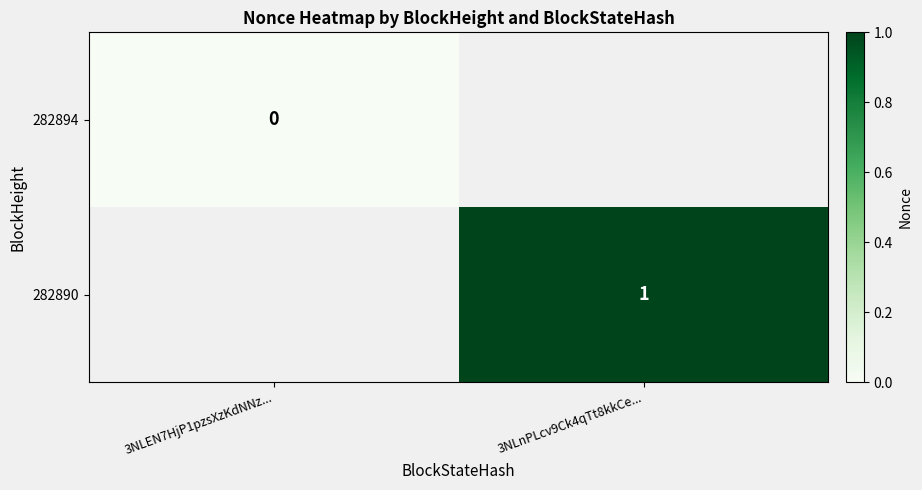

The value of 282890 at 3NLnPLcv9Ck4qTt8kkCe... is 2. True or false?

False